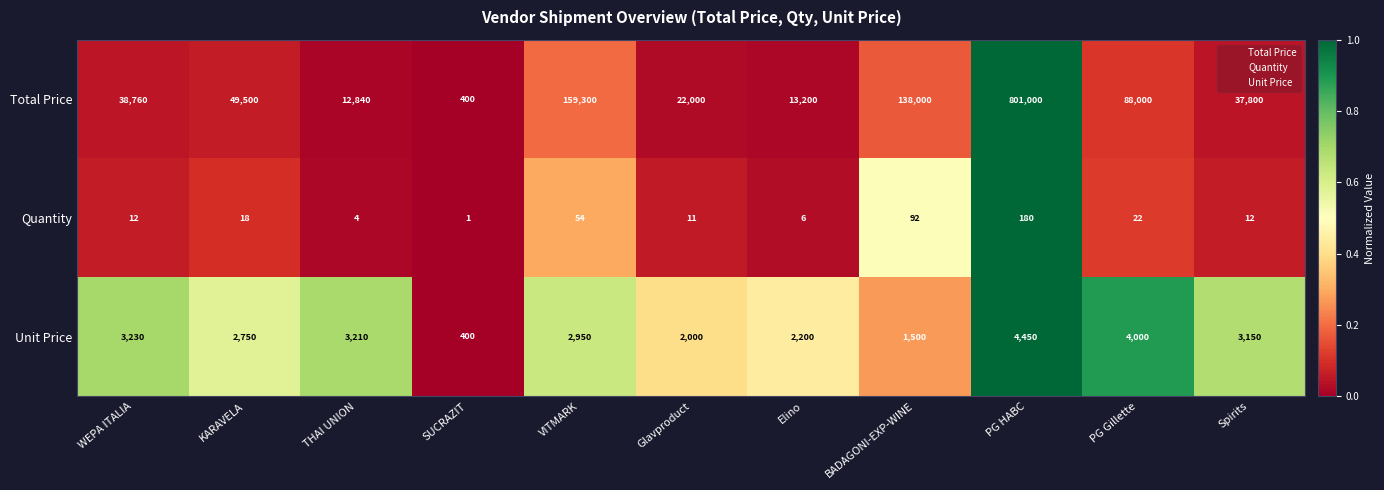

How many distinct data groups are displayed?

3